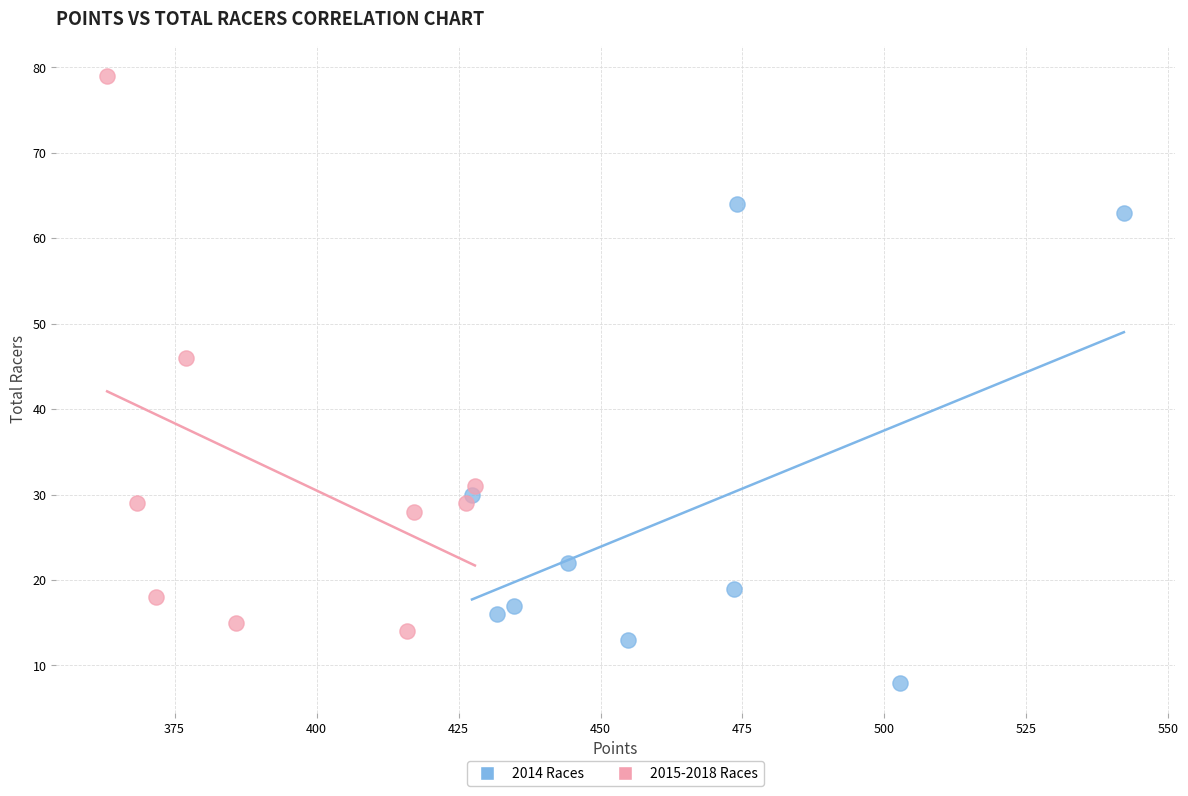

Which series reaches the minimum Y coordinate?

2014 Races